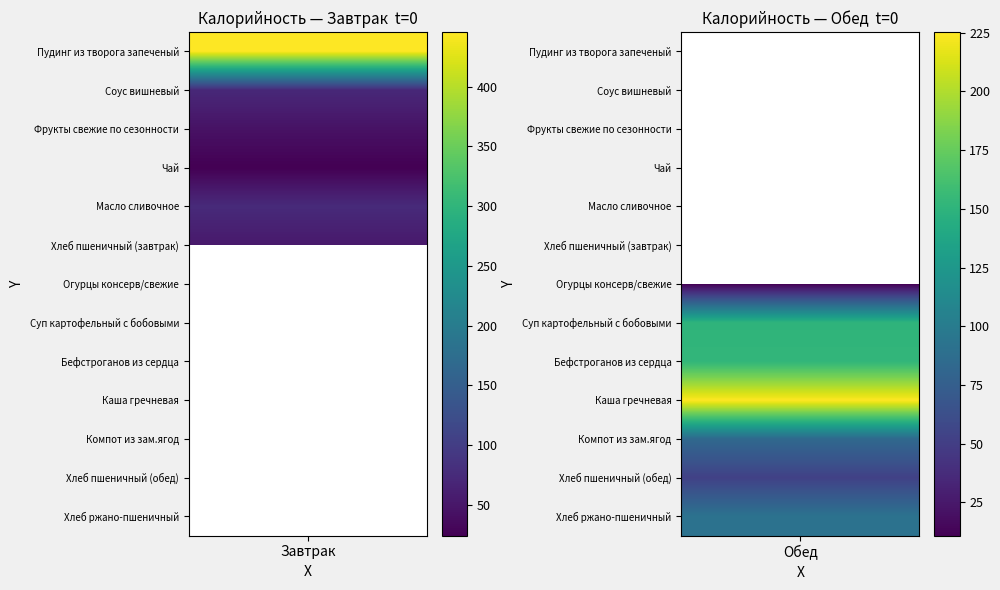

Which series has the widest spread of values?

Завтрак